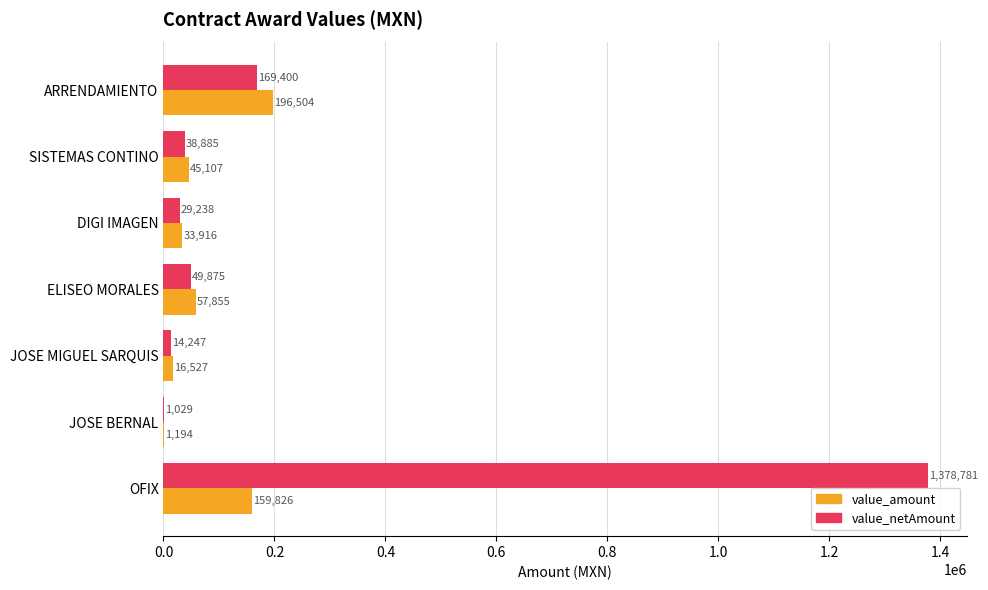

Which series has the largest range (max minus min)?

value_netAmount